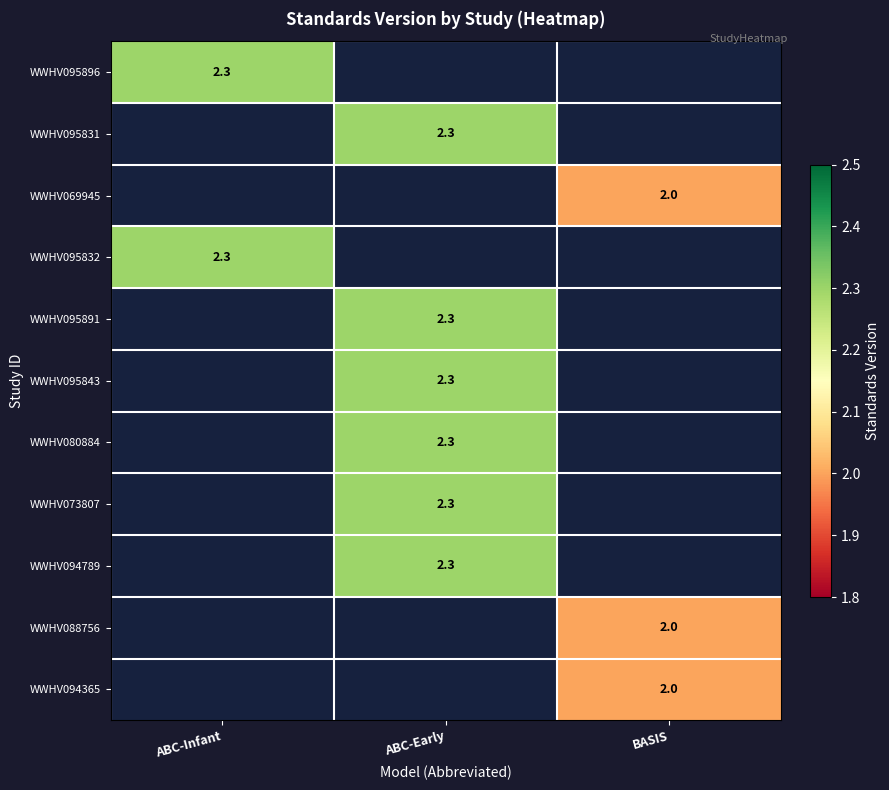

Is the value of WWHV088756 at BASIS greater than the value of WWHV095896 at ABC-Infant?

No